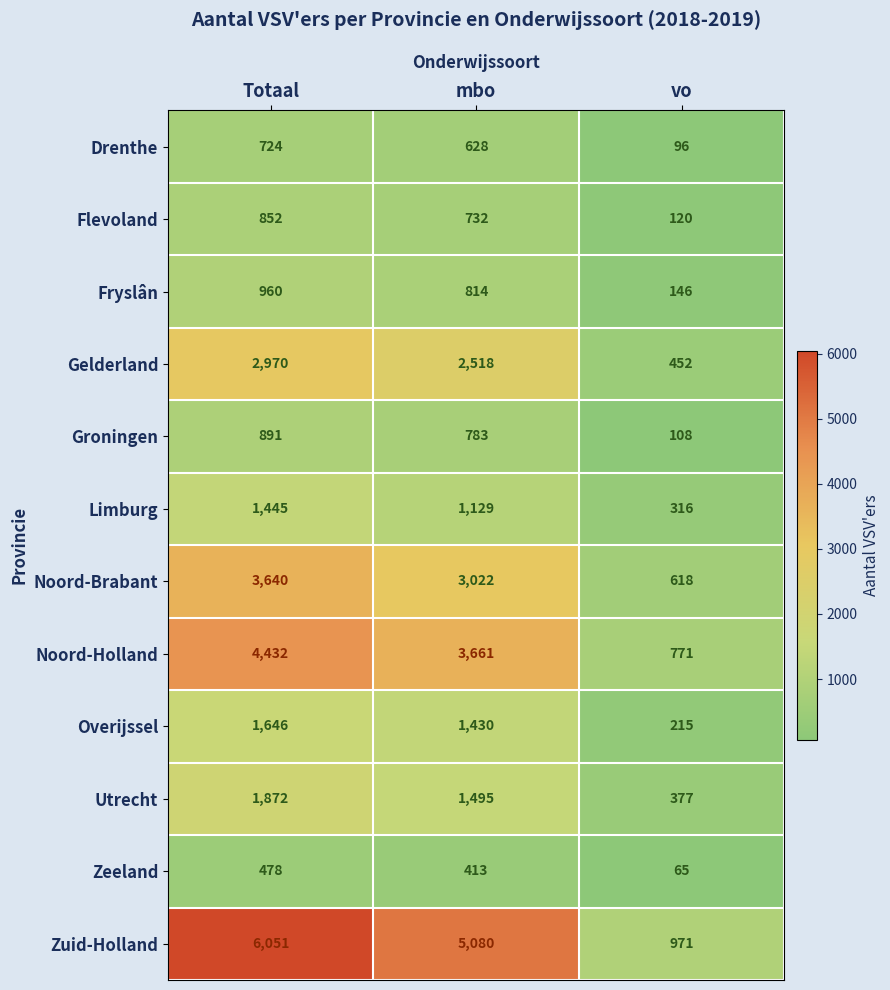

Where does the Zuid-Holland series first go above 5080?

Totaal